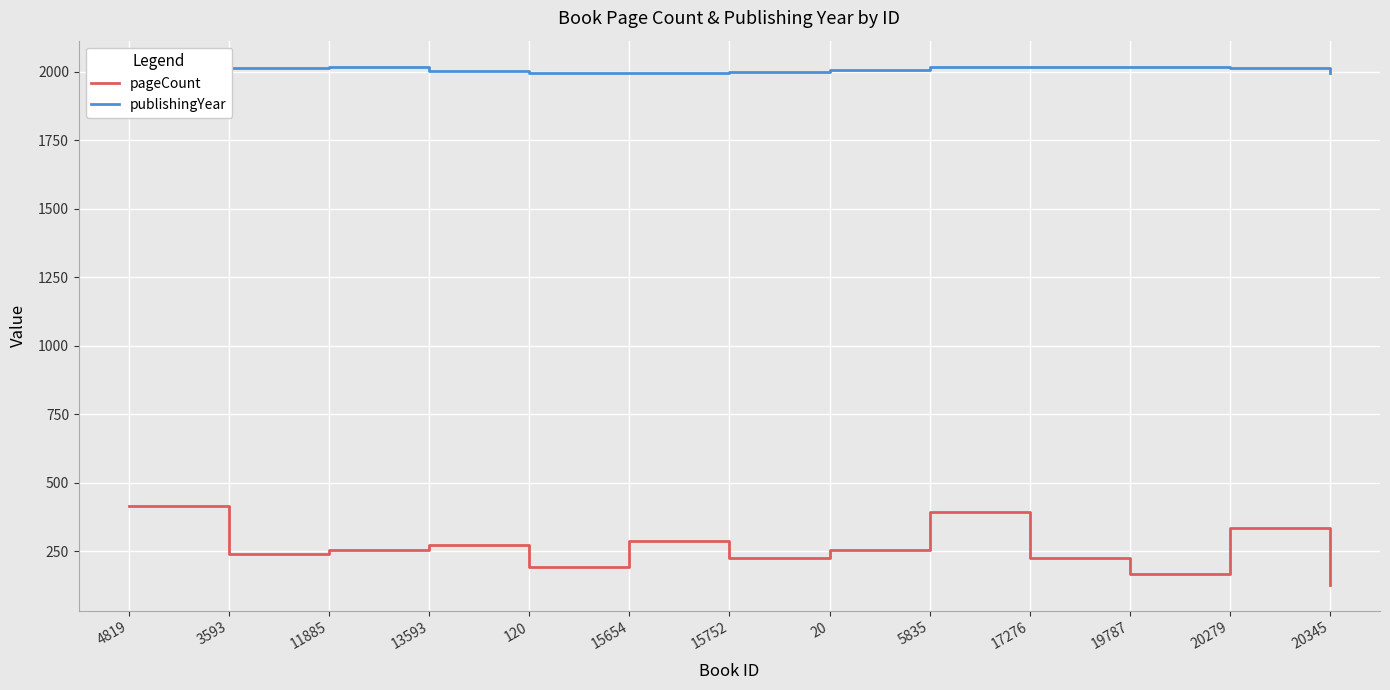

Which series has the largest range (max minus min)?

pageCount